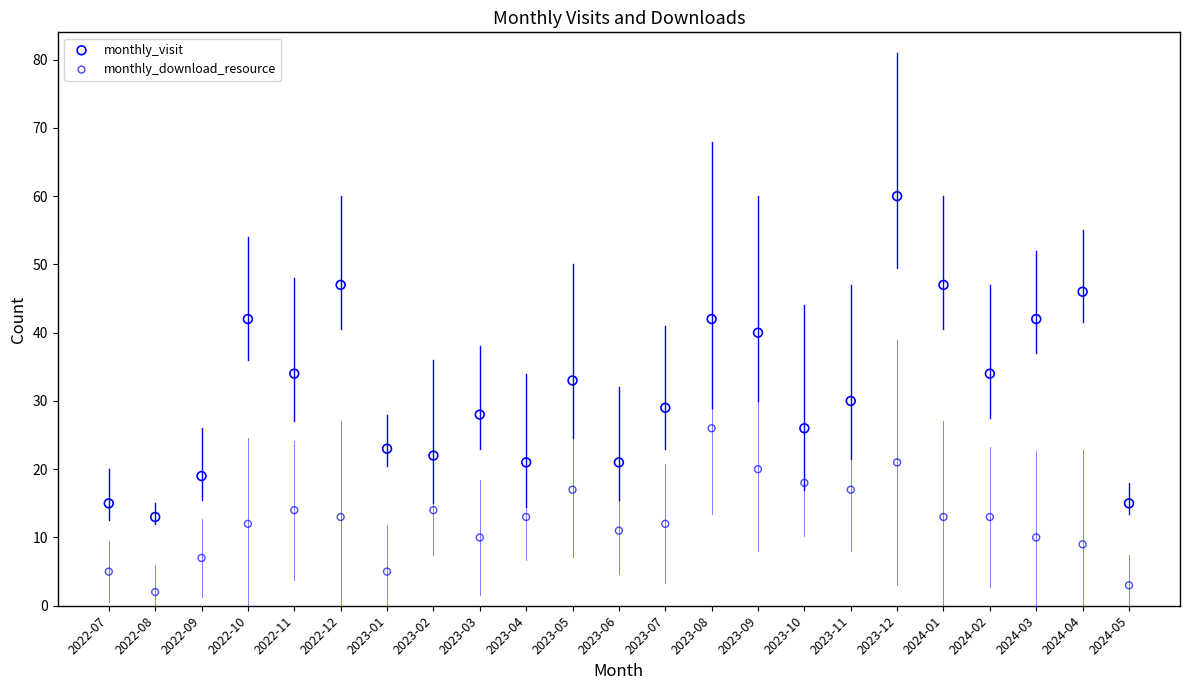

Which series reaches the minimum Y coordinate?

monthly_download_resource